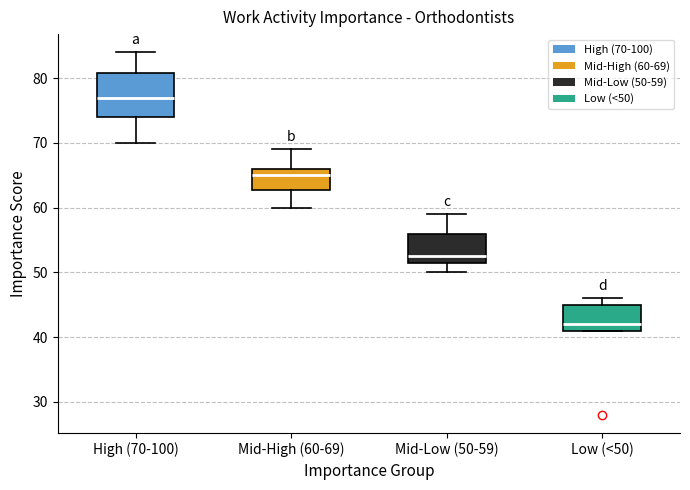

Where is the upper edge of the box for Mid-Low (50-59) on the y-axis? The values are not printed on the chart, so give them approximately, as read against the axis.

56